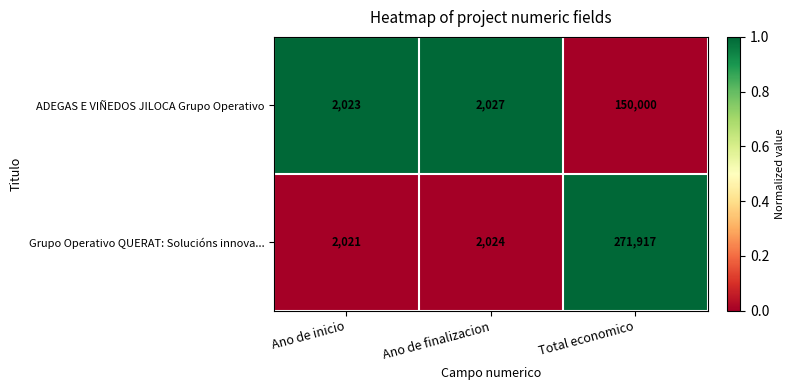

Reading left to right, what are all the values shown in this chart?

ADEGAS E VIÑEDOS JILOCA Grupo Operativo: 2023	2027	150000
Grupo Operativo QUERAT: Solucións innova...: 2021	2024	271917